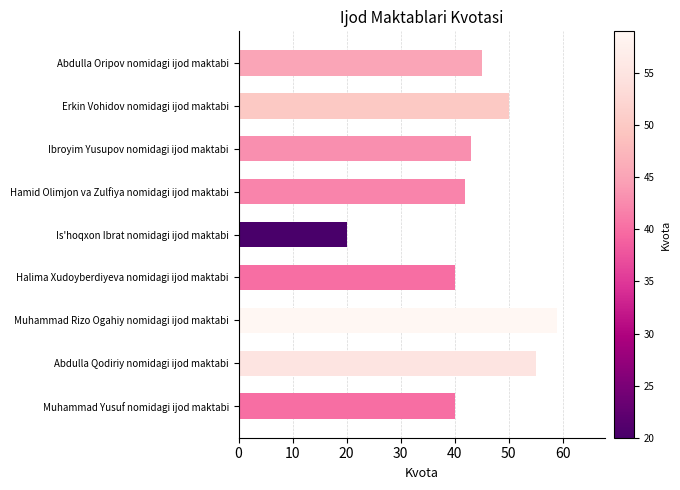

How many bars are there in total?

9